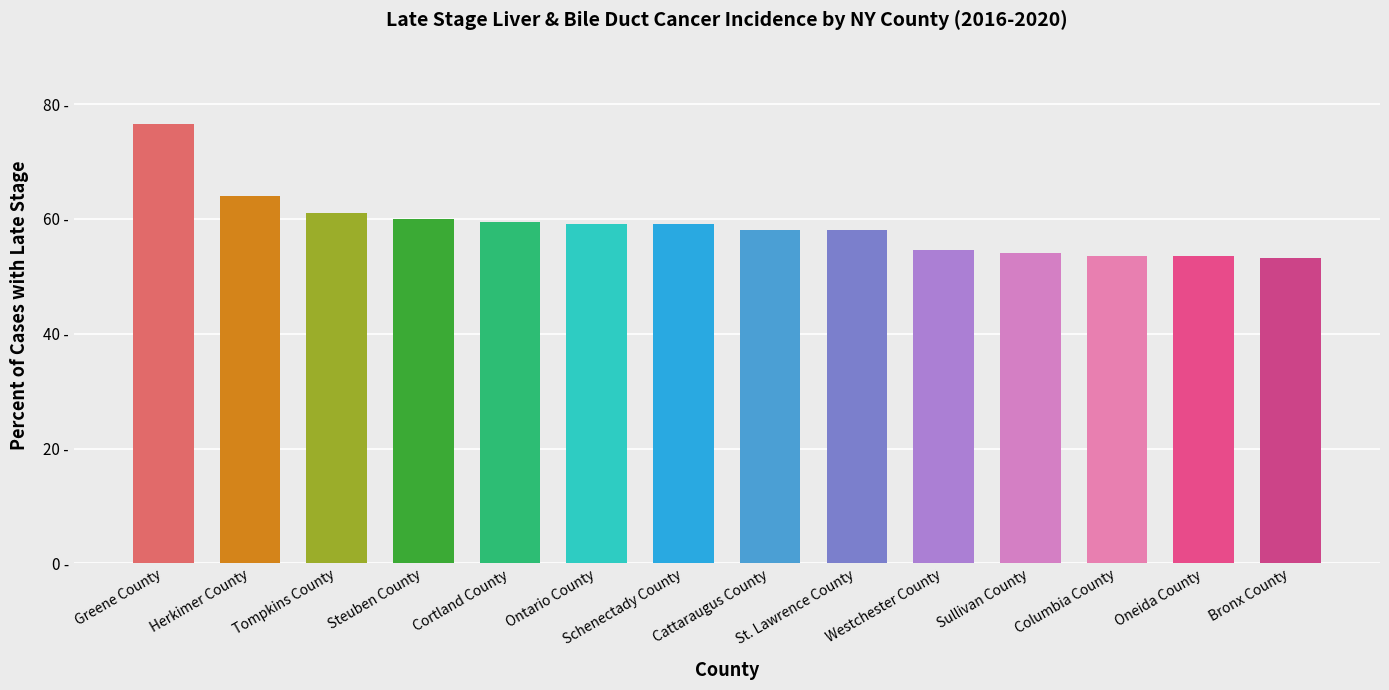

What is the greatest value displayed?

76.5